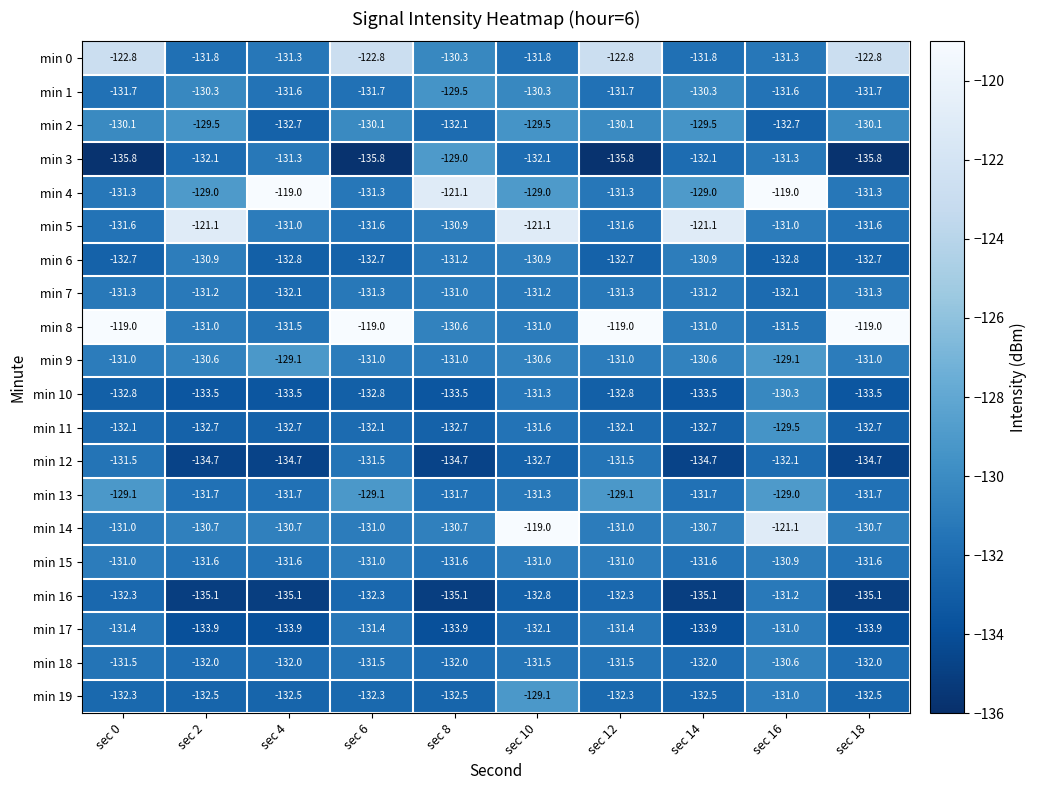

What is the highest value of the min 13 series?

-129.0